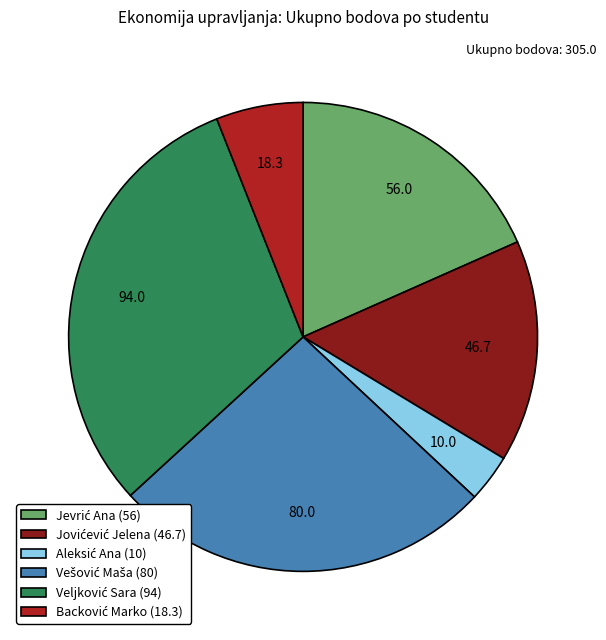

Is there any slice that represents more than half of the pie?

No